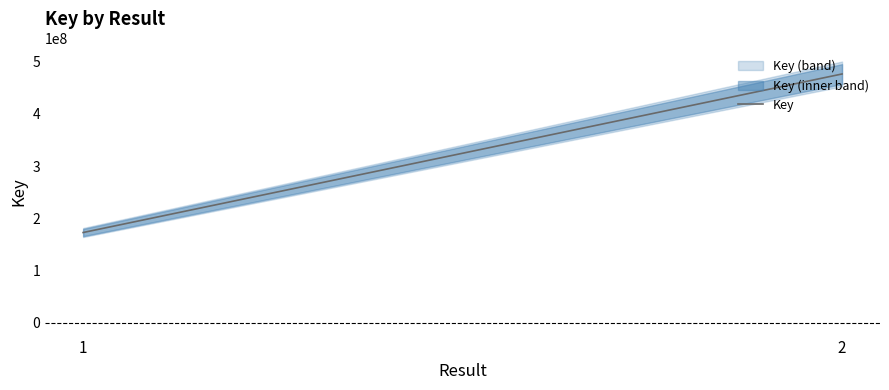

Where is the data nearest to the value 324646287?

1